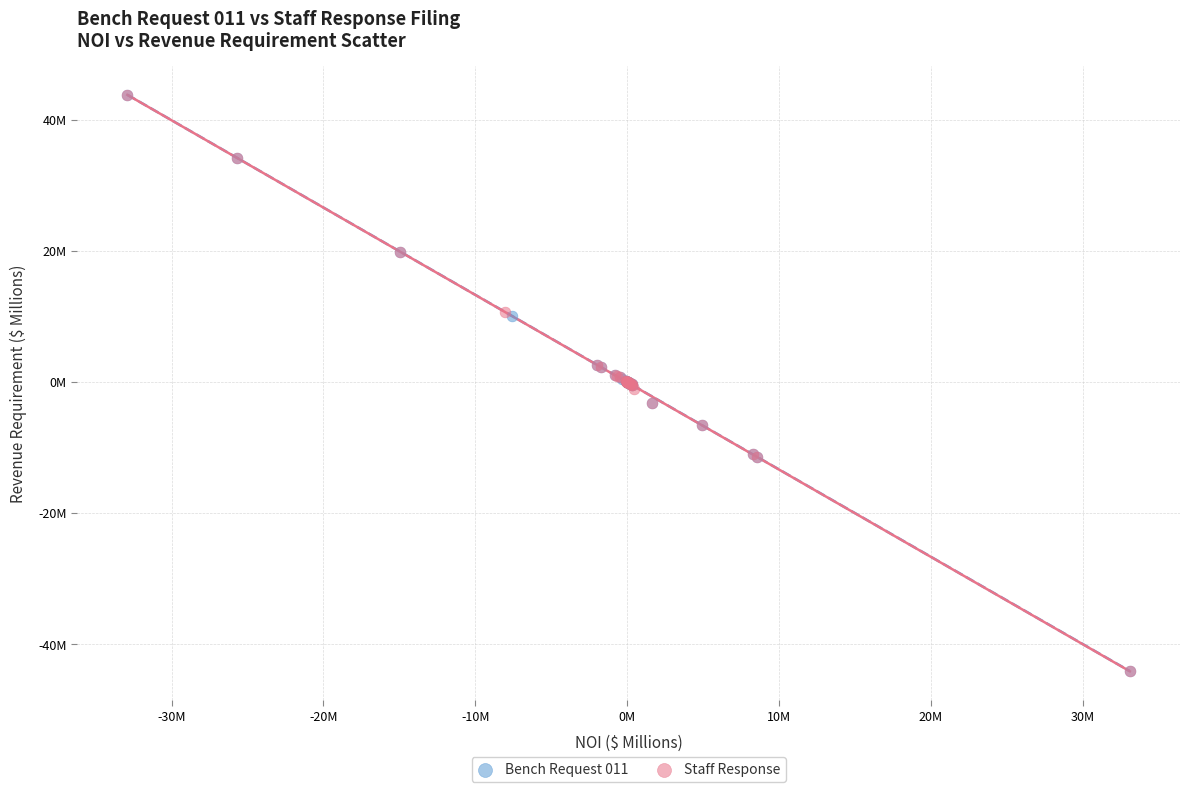

What are all the series names shown in the legend?

Bench Request 011, Staff Response